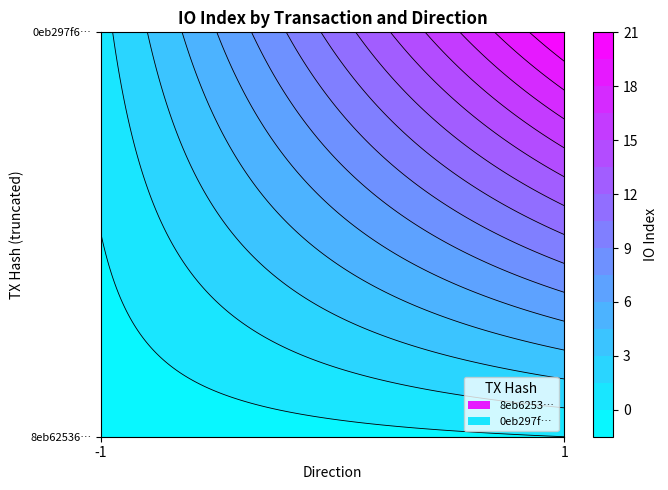

List the series in order of their peak value, highest first.

0eb297f6d2bc5ab0f71769acf33496e251ce9cc, 8eb6253650fc78f8a92d9320da47b159f3e3009